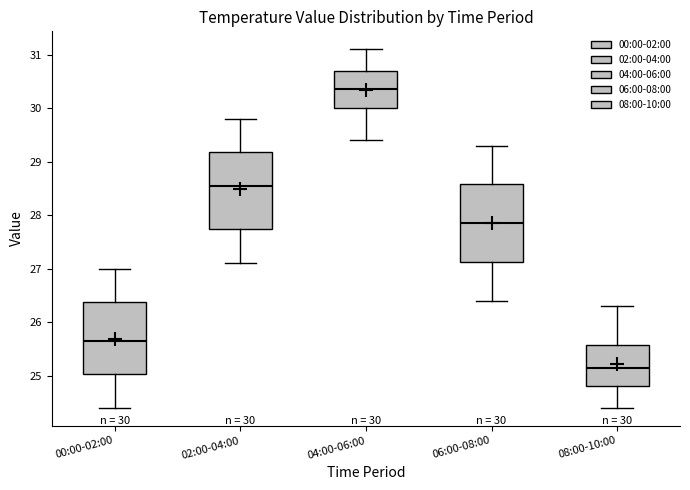

Which box's median line is the lowest?

08:00-10:00